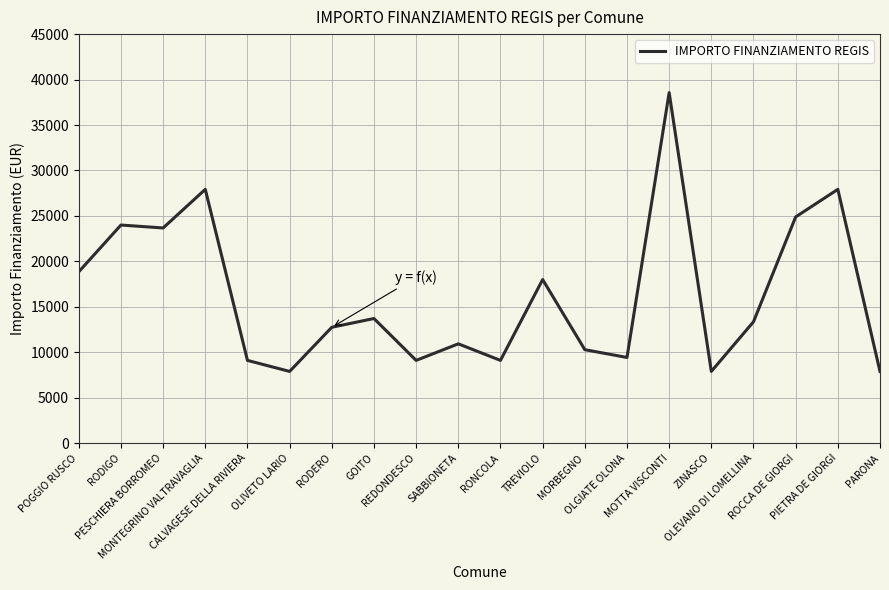

What is the minimum value shown in the chart?

7891